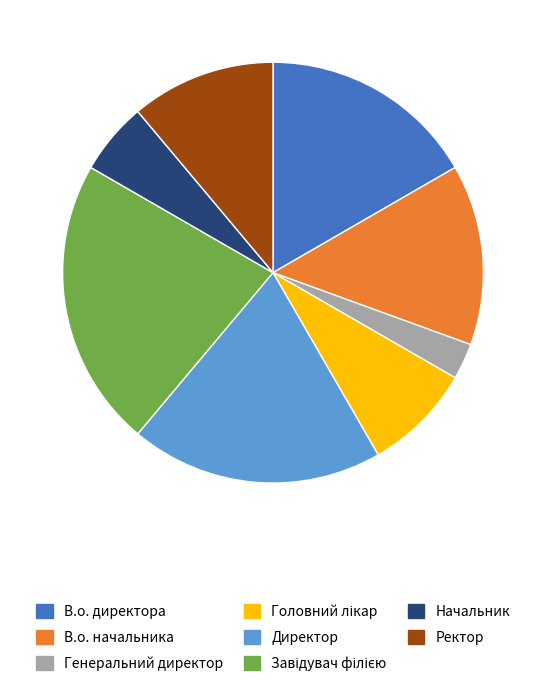

Approximately how many times larger is the value at В.о. директора compared to Генеральний директор?

6.0